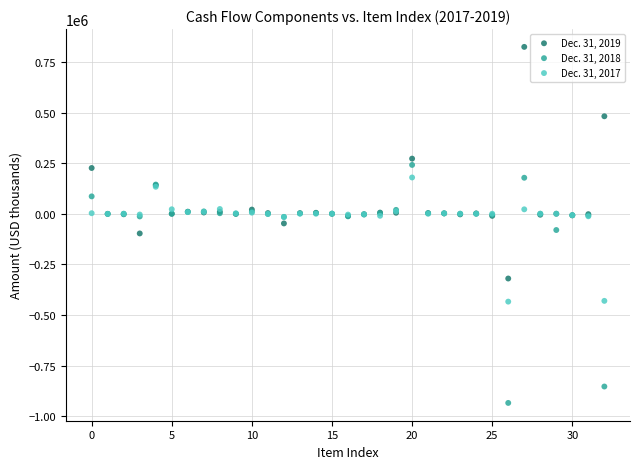

Which series reaches the maximum Y coordinate?

Dec. 31, 2019